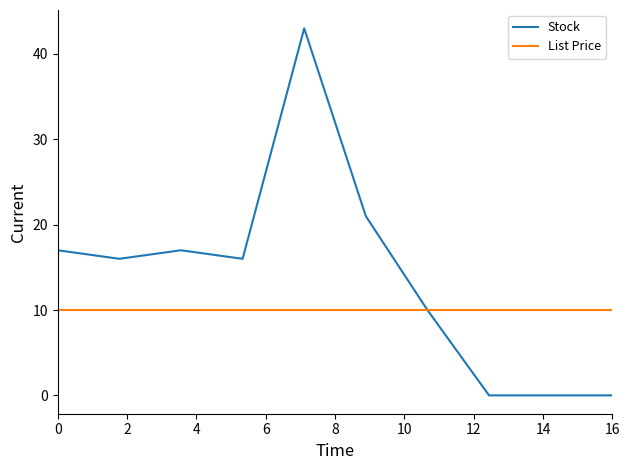

How many series are shown in this chart?

2